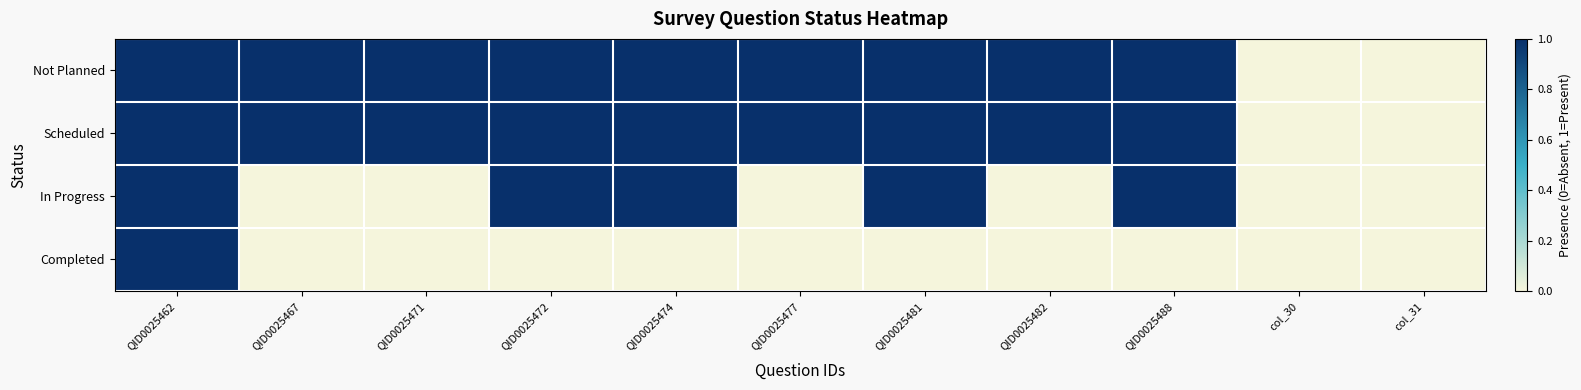

Which has a higher value, col_31 or QID0025488?

QID0025488